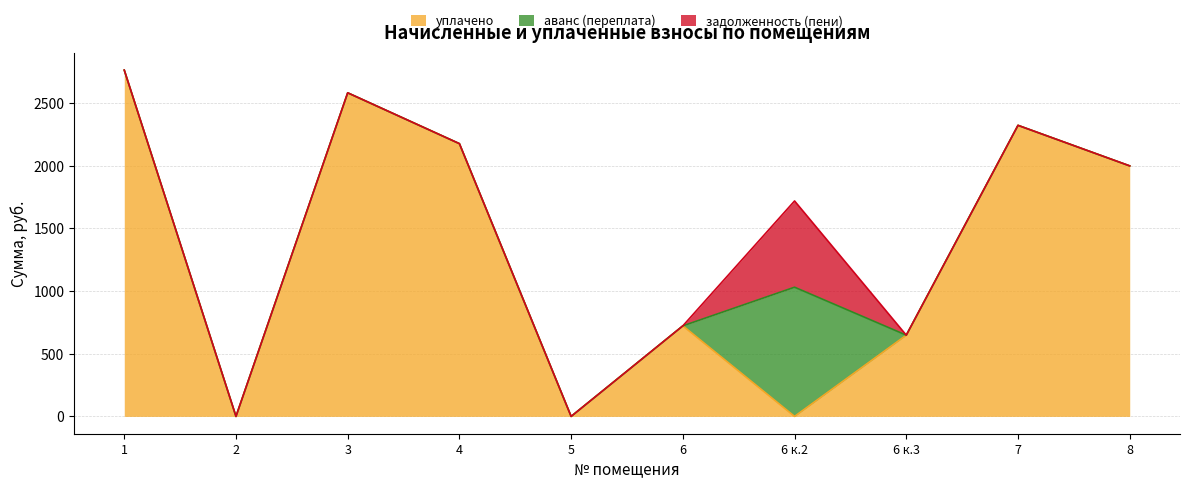

What is the total value across all series at 6 к.3?

648.3